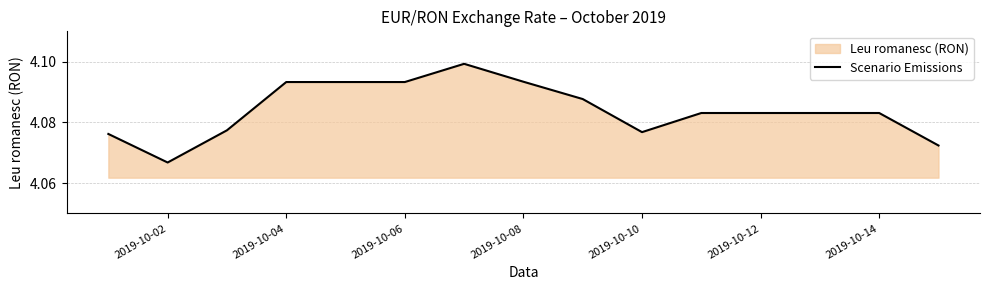

The chart shows a value of 1.1 at 2019-10-14. True or false?

False